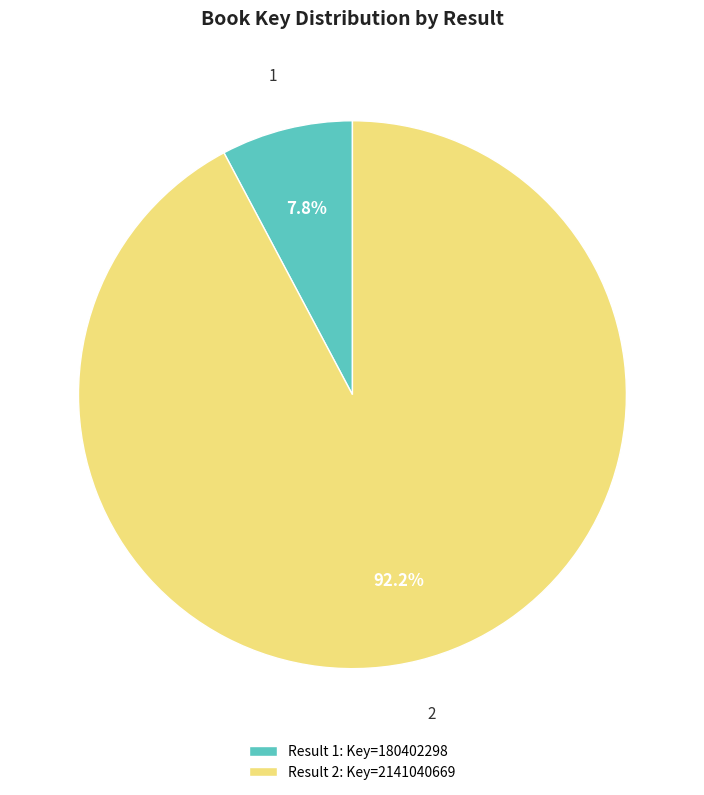

Count the number of slices in the pie.

2